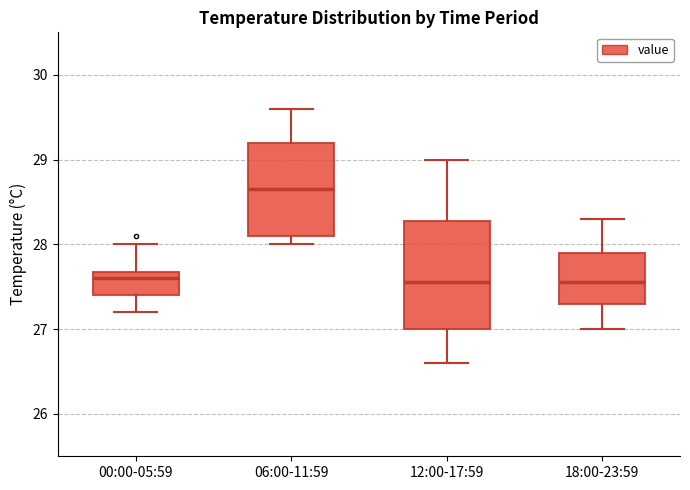

Reading left to right, transcribe this box plot: for each box, give where its median line is, the range the box spans, and where its two whiskers end, as read against the y-axis. The values are not printed on the chart, so give them approximately, as read against the axis.

00:00-05:59: median 27.6, box 27.4 to 27.7, whiskers 27.2 to 28.0
06:00-11:59: median 28.7, box 28.1 to 29.2, whiskers 28.0 to 29.6
12:00-17:59: median 27.6, box 27.0 to 28.3, whiskers 26.6 to 29.0
18:00-23:59: median 27.6, box 27.3 to 27.9, whiskers 27.0 to 28.3